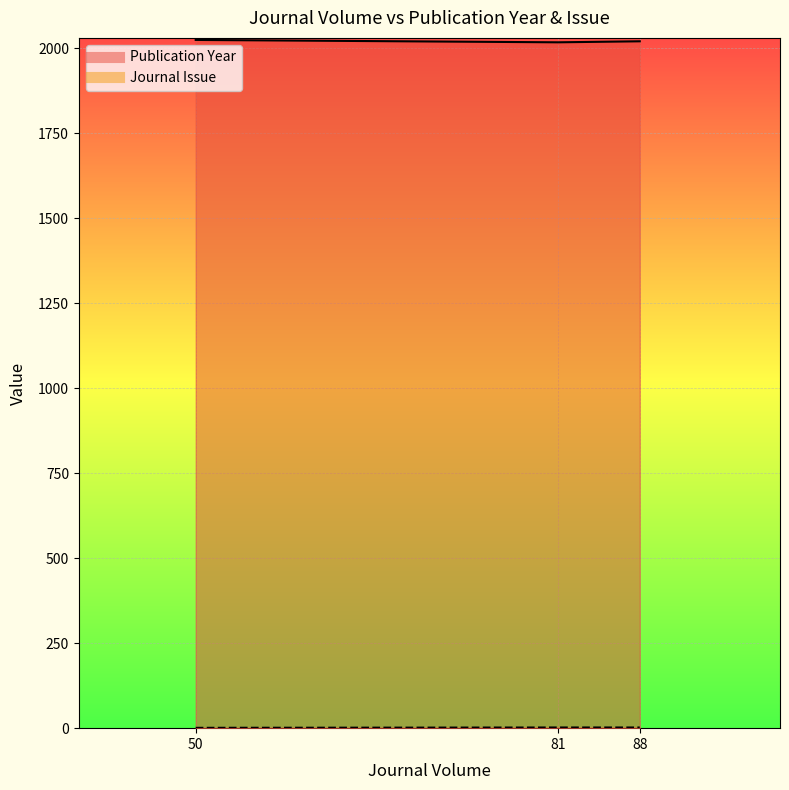

Between 81 and 50, which is larger?

50